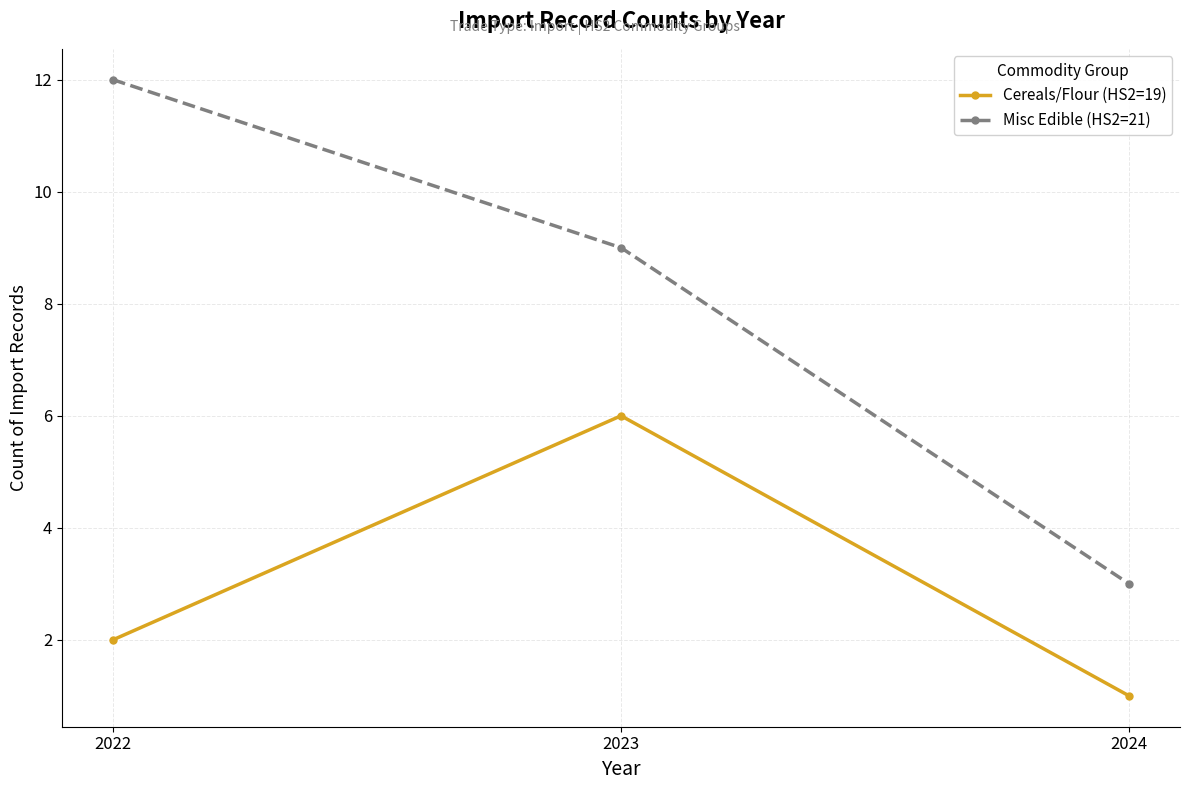

What is the value of the Cereals/Flour (HS2=19) point at the 3rd from the left?

1